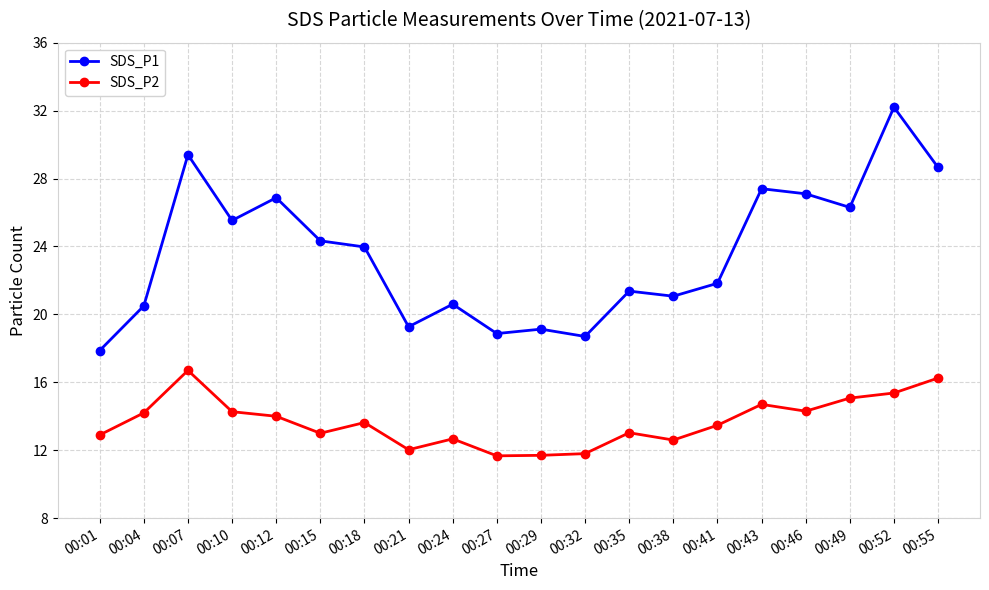

List the series in order of their peak value, highest first.

SDS_P1, SDS_P2